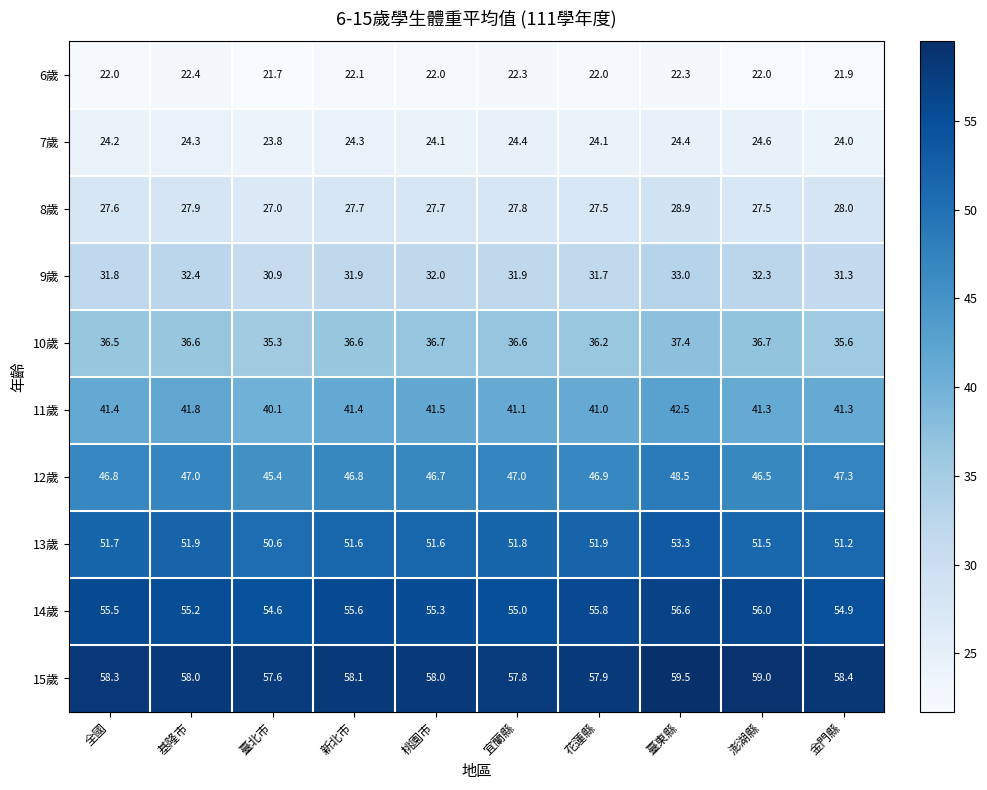

What is the average value of the 8歲 series?

27.8